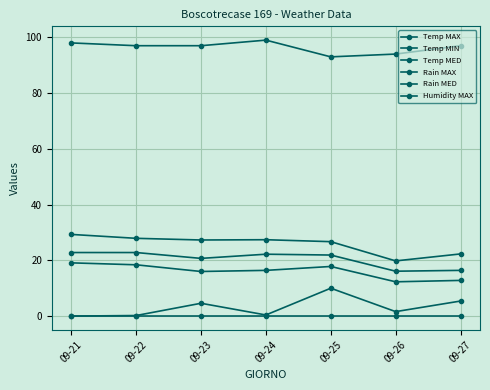

How many distinct data groups are displayed?

6